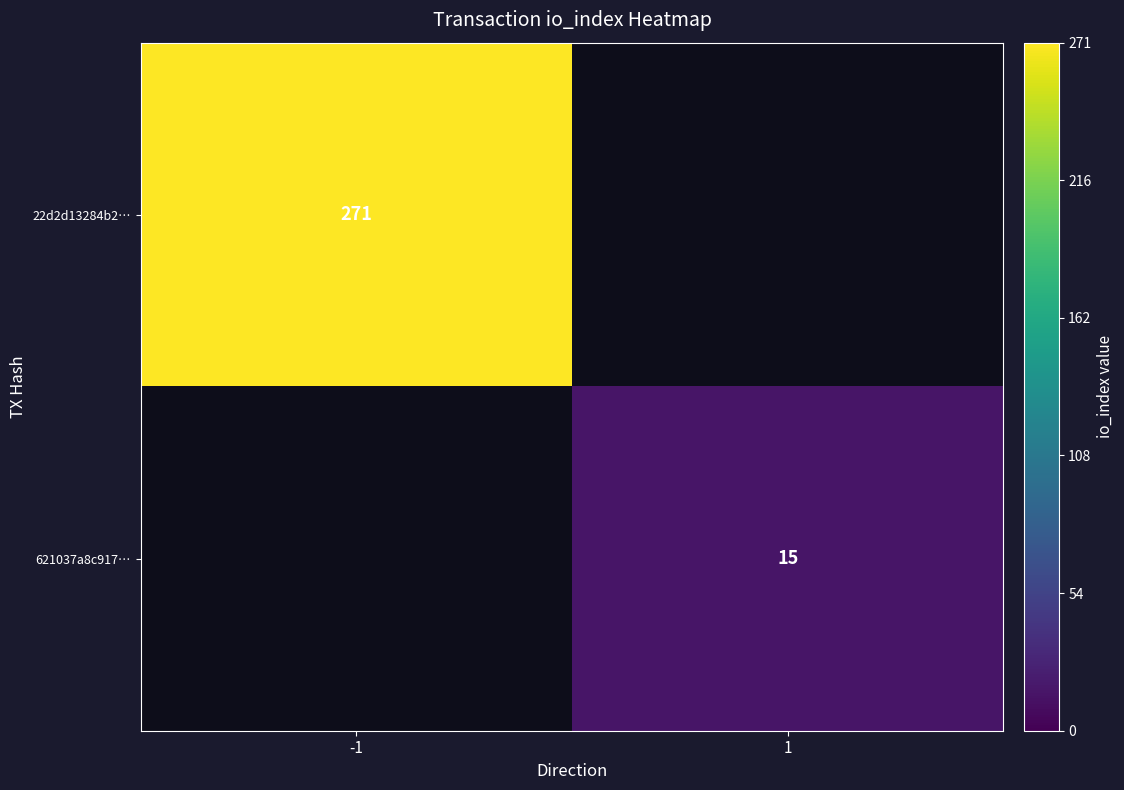

Is it true that 621037a8c917… equals 20 at 1?

False